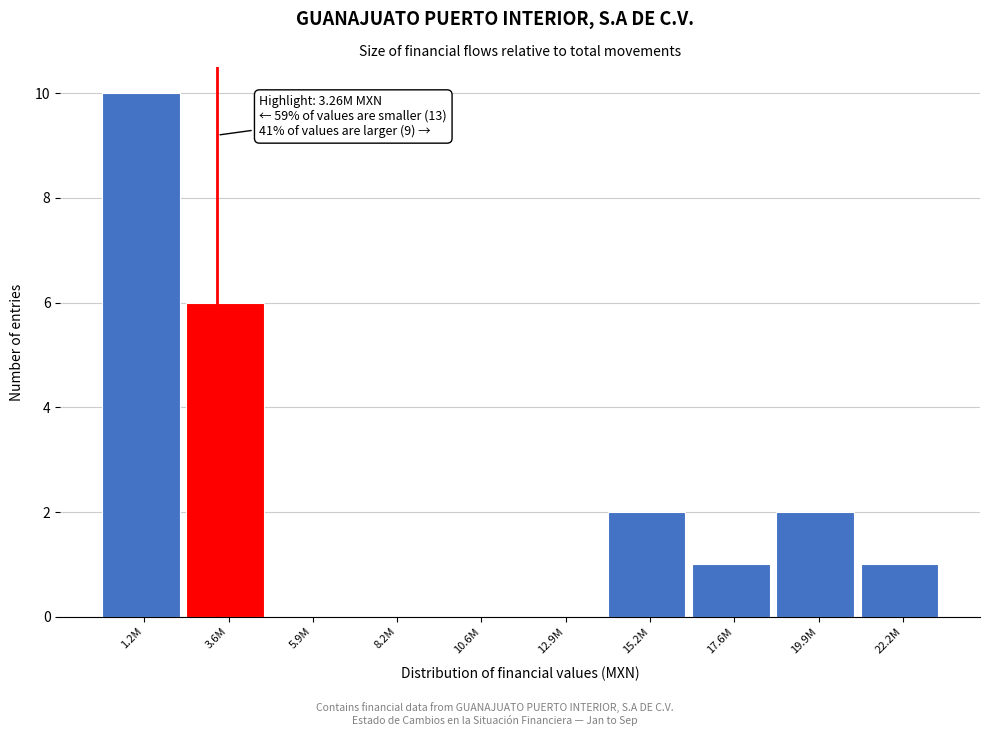

Reading left to right, transcribe all the data shown in this chart.

1.2M=10	3.6M=6	5.9M=0	8.2M=0	10.6M=0	12.9M=0	15.2M=2	17.6M=1	19.9M=2	22.2M=1